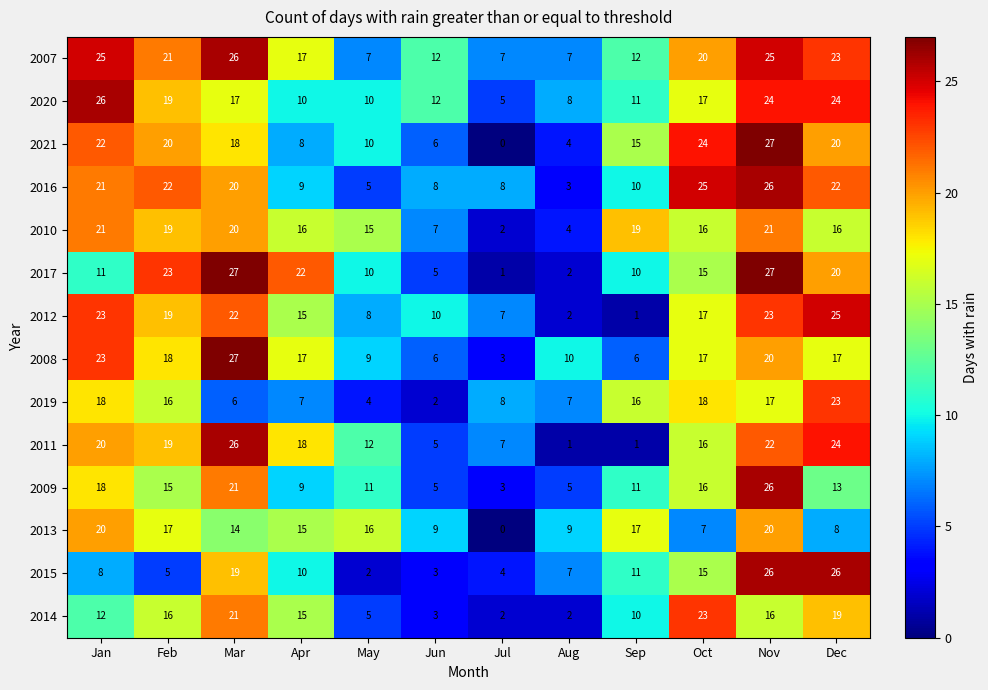

The value of 2007 at Mar is 26. True or false?

True